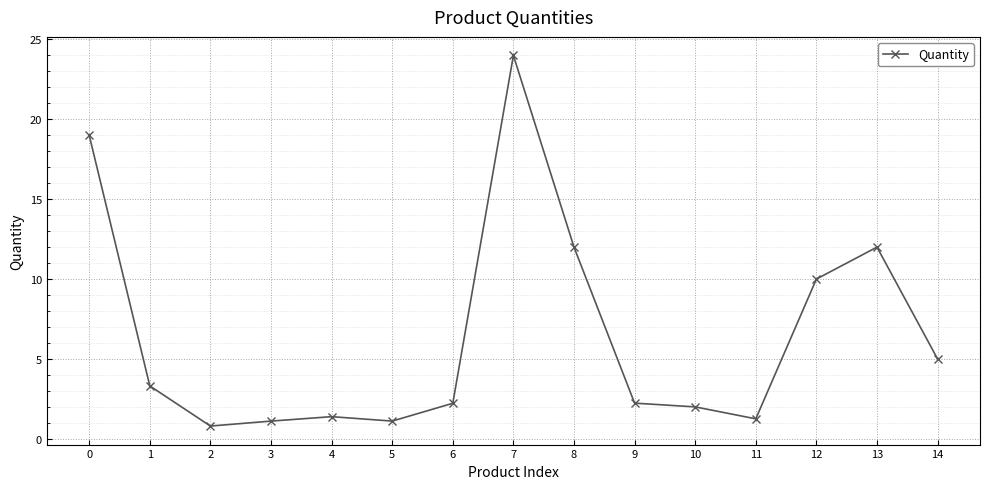

What is the sum of the values at 7 and 8?

36.0